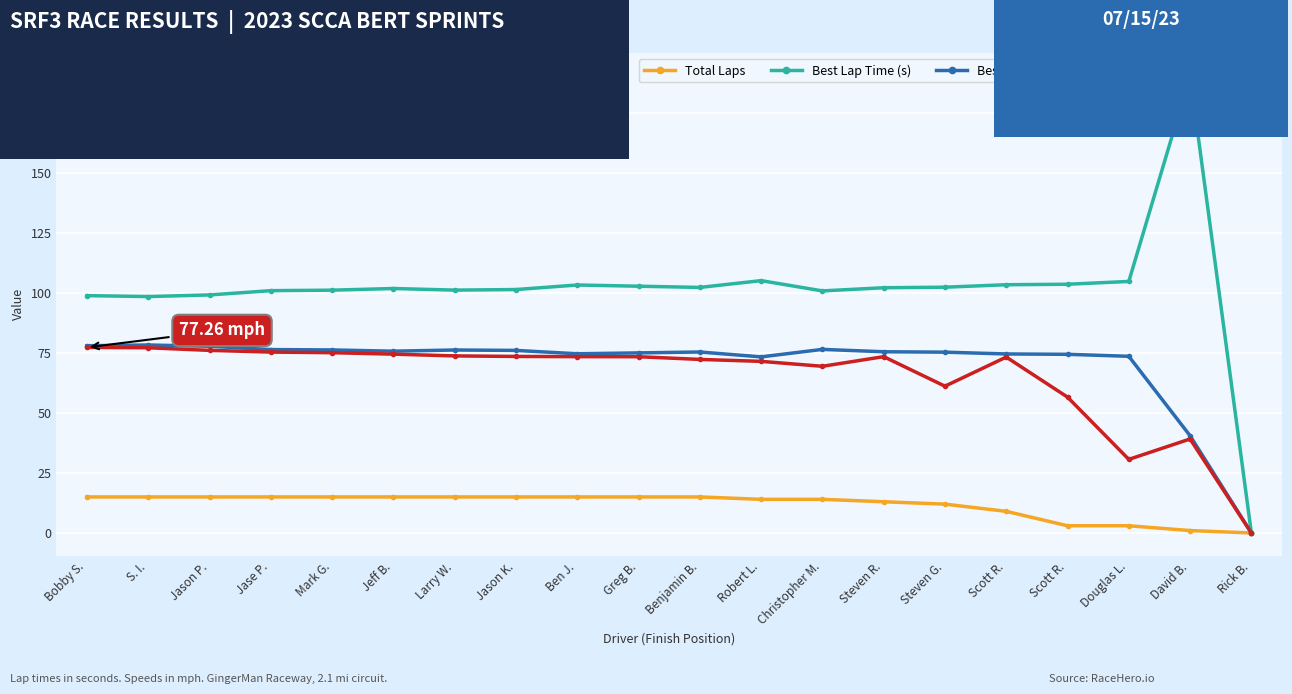

How many distinct data groups are displayed?

4